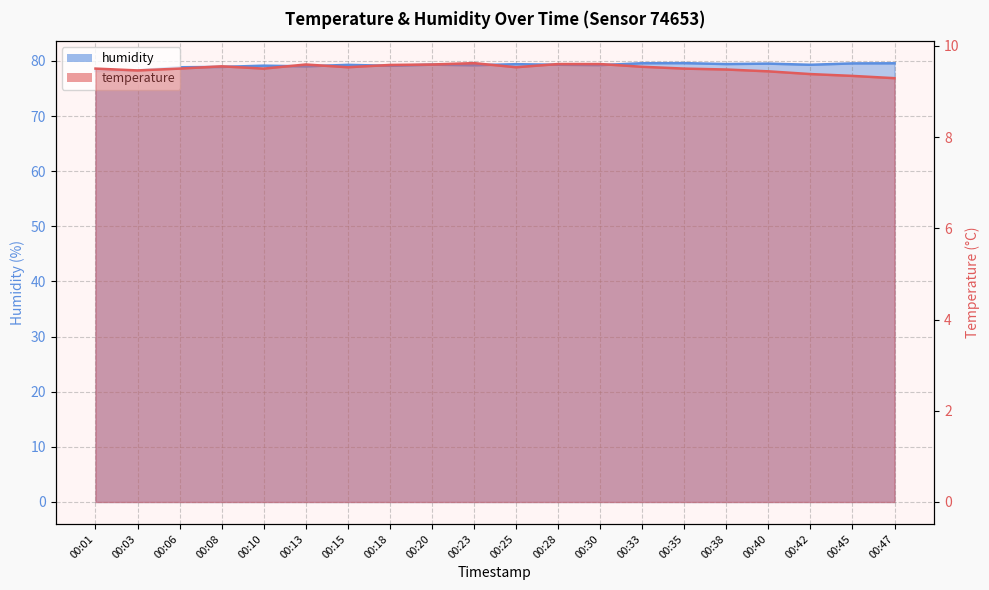

True or false: temperature and humidity cross at least once.

False